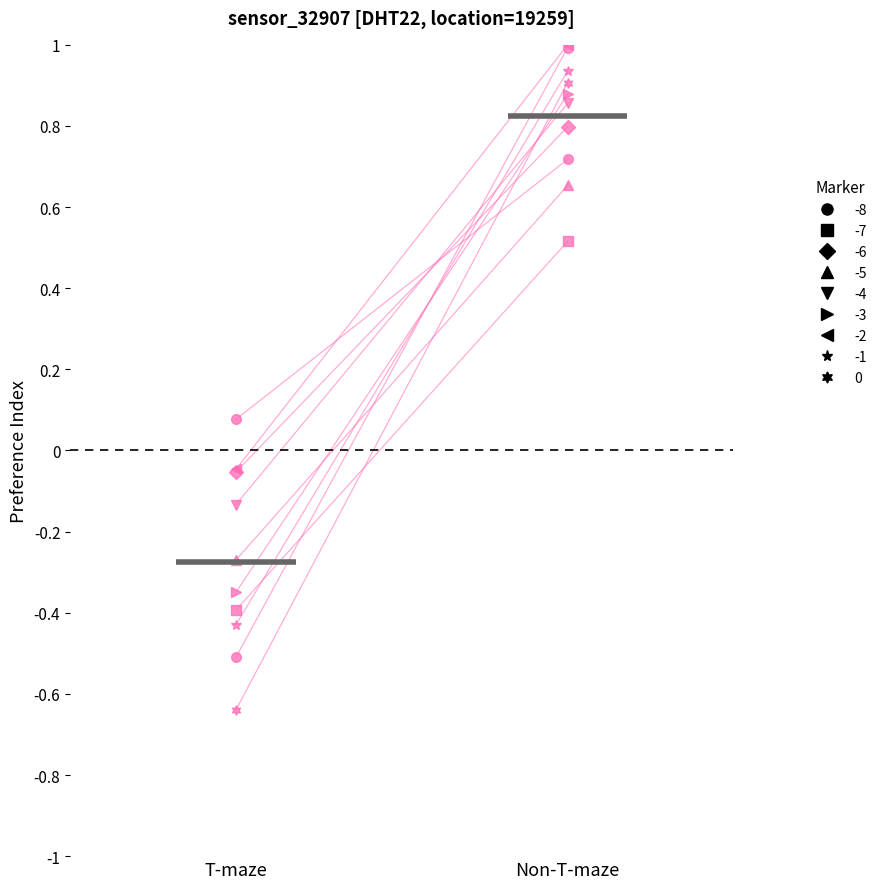

Does the chart have visible grid lines?

No